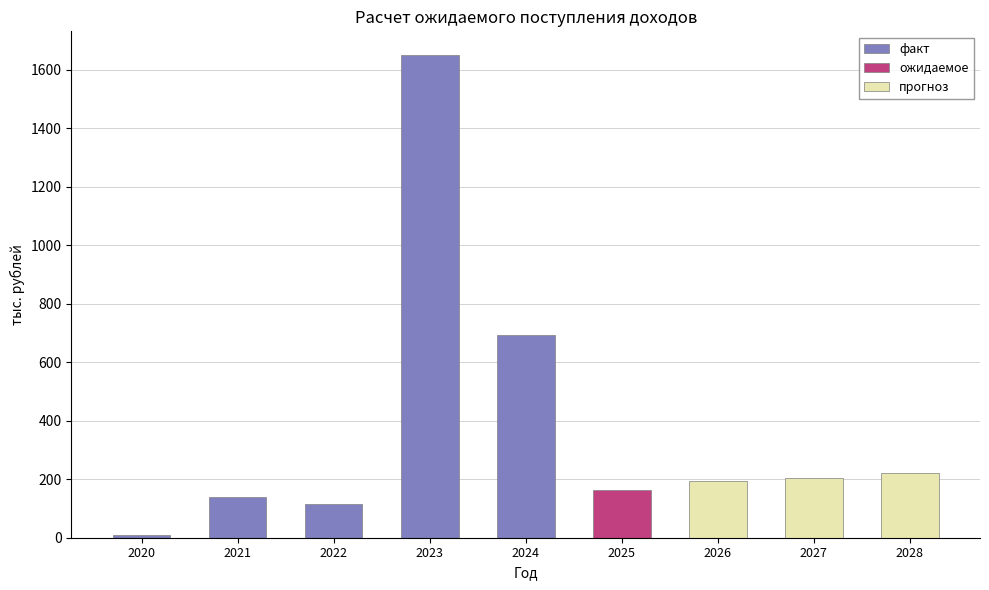

What is the change in value from 2024 to 2027?

-489.5